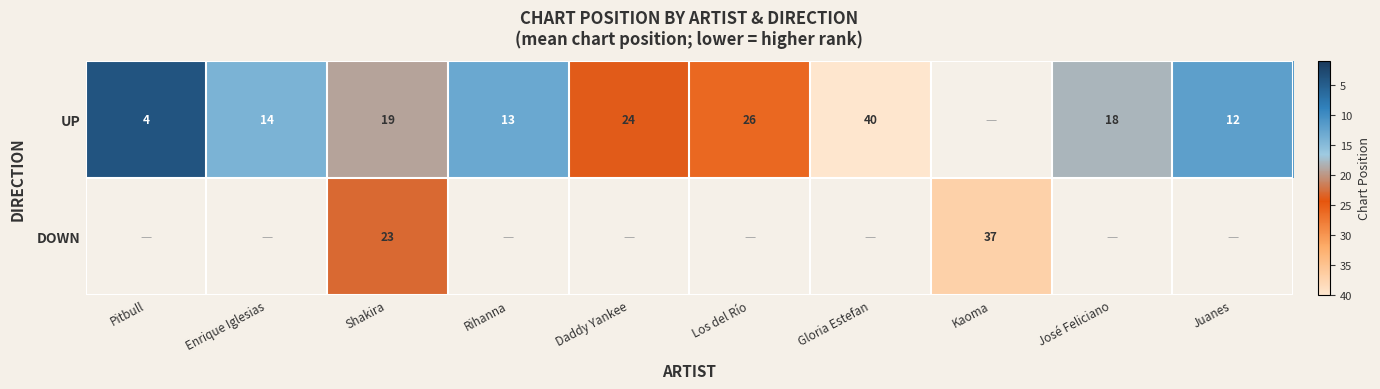

What is the sum of the UP values at Pitbull and Los del Río?

30